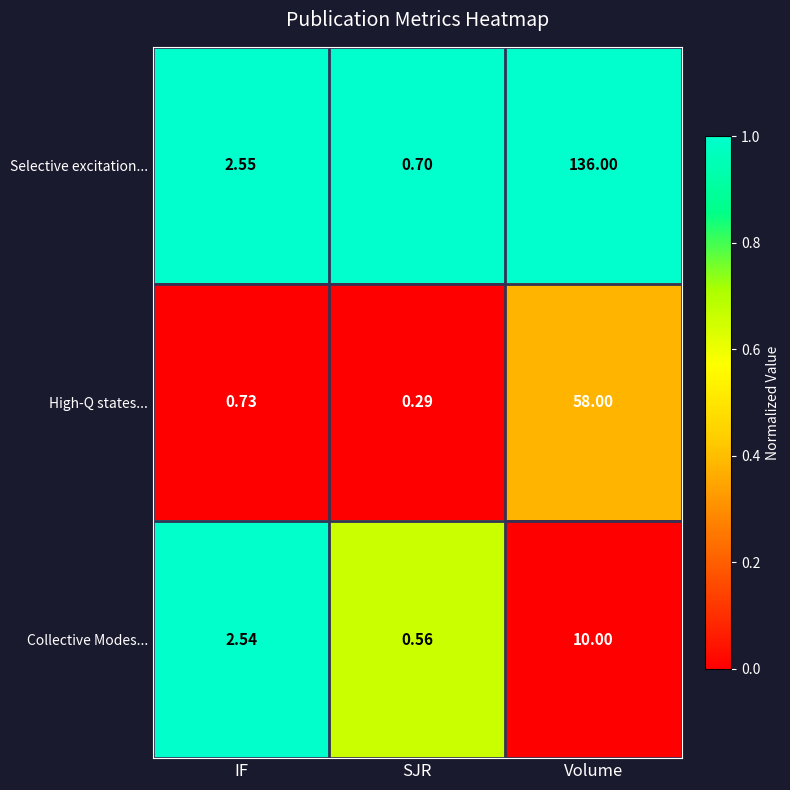

Which series has the widest spread of values?

Selective excitation...